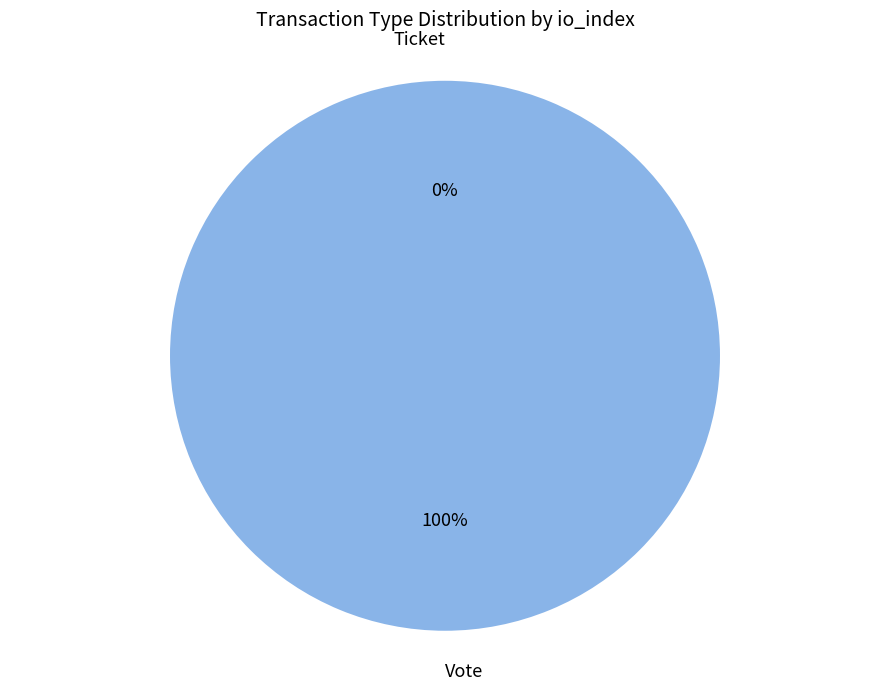

To the nearest percent, what is the difference between the largest and smallest slice percentages?

100%